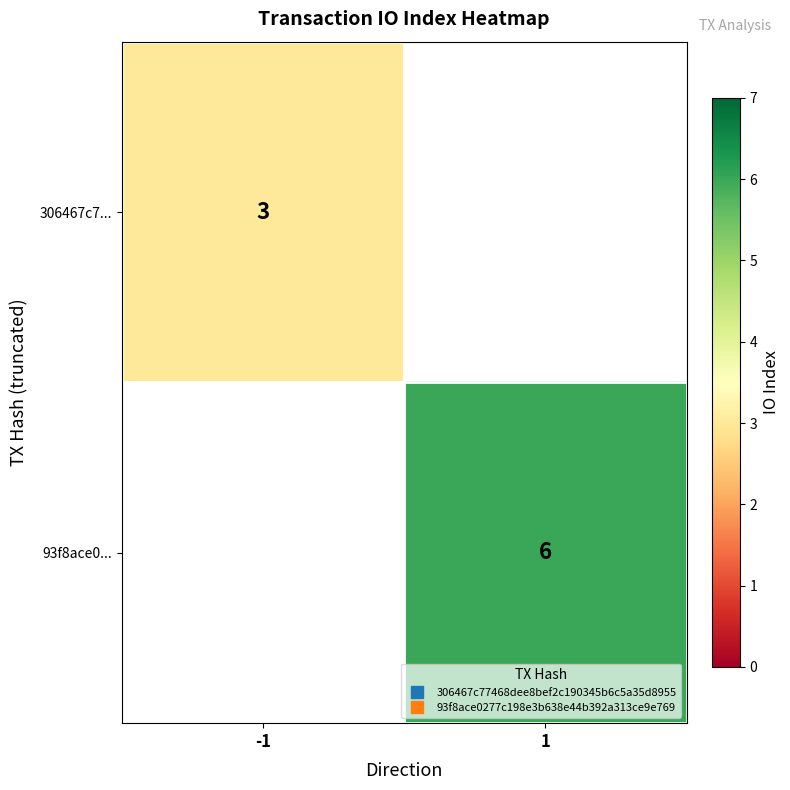

Is the value of 306467c7... at 1 greater than the value of 93f8ace0... at 1?

No